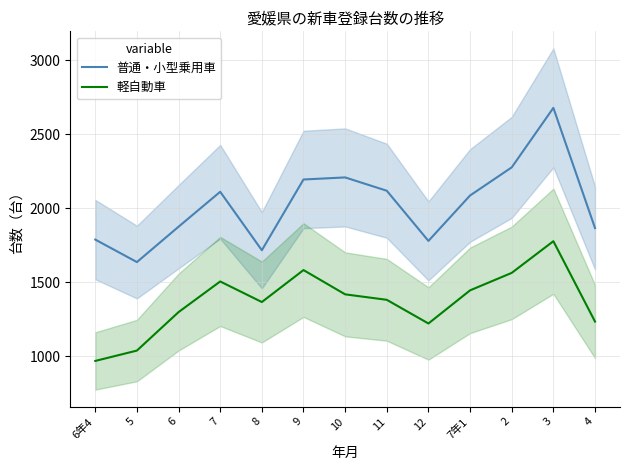

List the series in order of their peak value, highest first.

普通・小型乗用車, 軽自動車